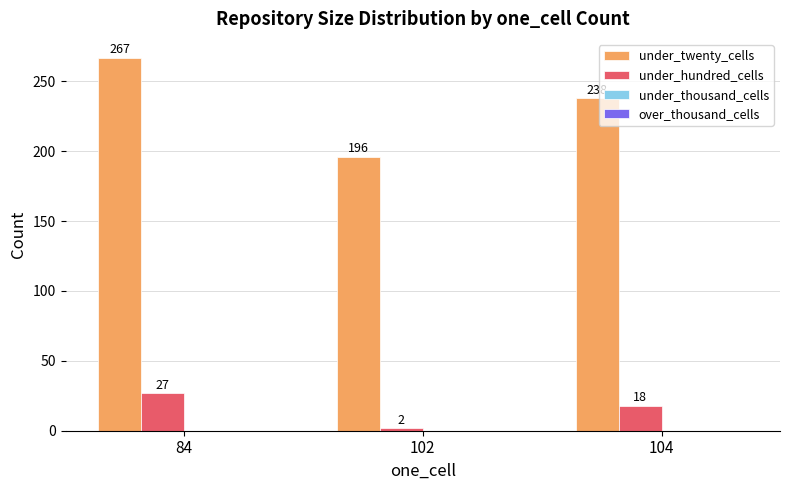

How many bars are there in total?

6